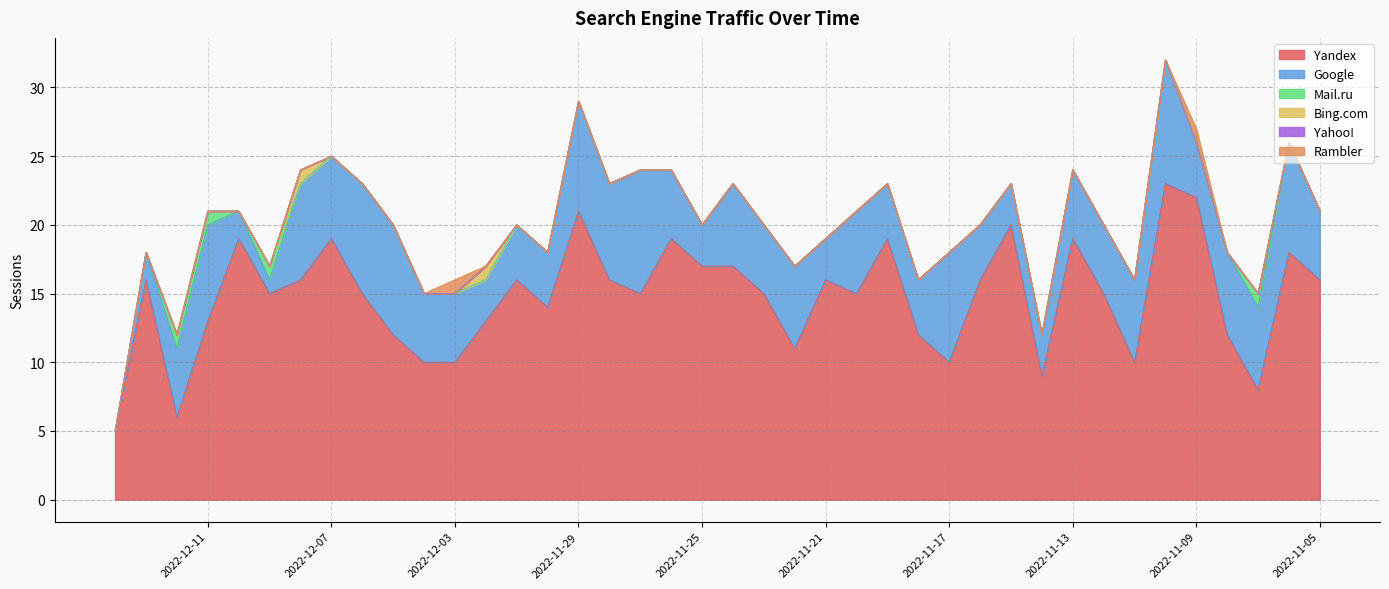

What are all the series names shown in the legend?

Yandex, Google, Mail.ru, Bing.com, Yahoo!, Rambler